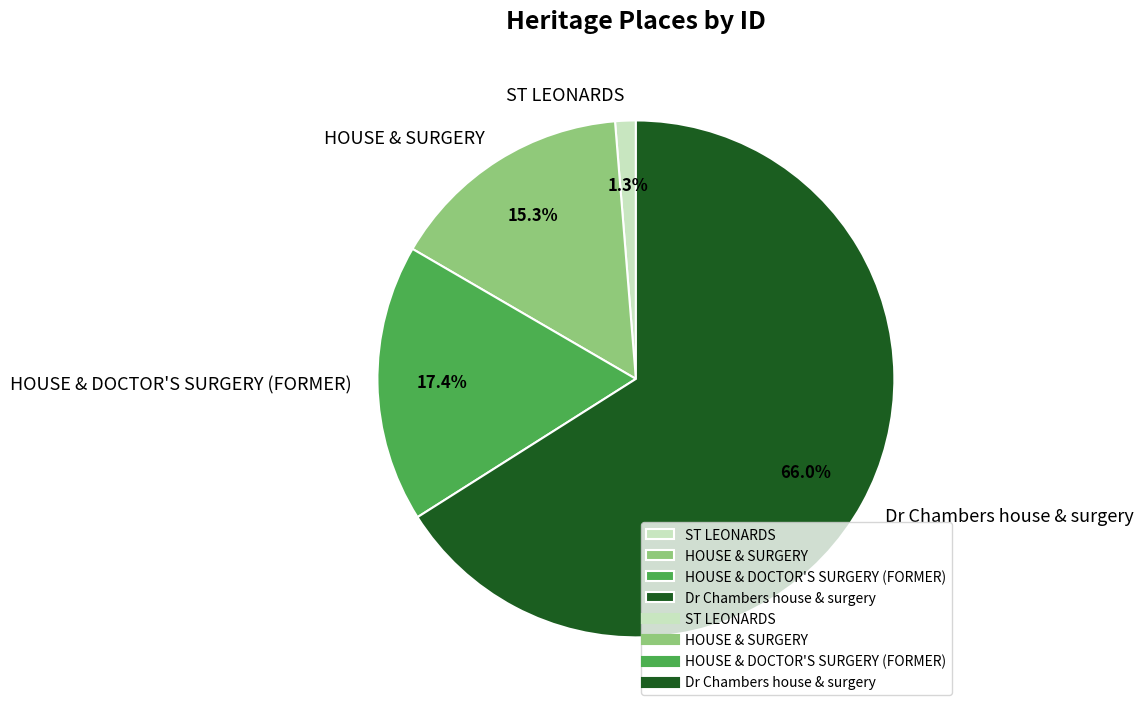

True or false: Dr Chambers house & surgery accounts for 66% of the total.

True